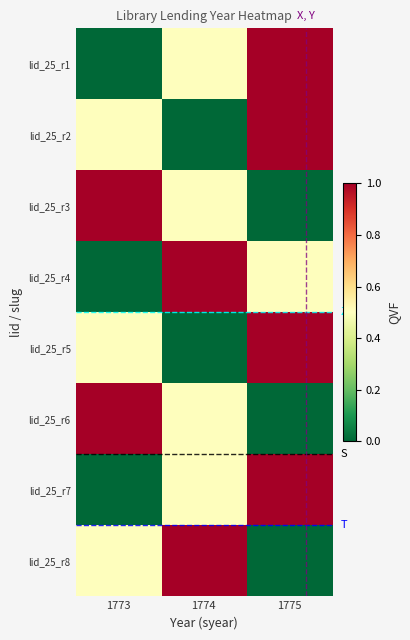

List the series in order of their peak value, lowest first.

lid_25_r1, lid_25_r2, lid_25_r3, lid_25_r4, lid_25_r5, lid_25_r6, lid_25_r7, lid_25_r8